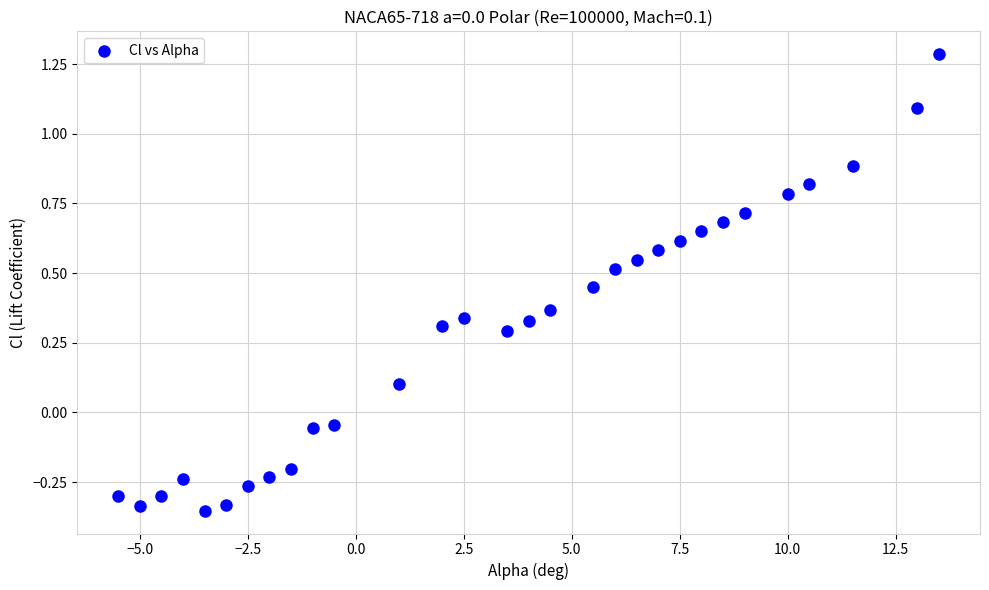

What is the range of Y values (max minus min)?

1.6